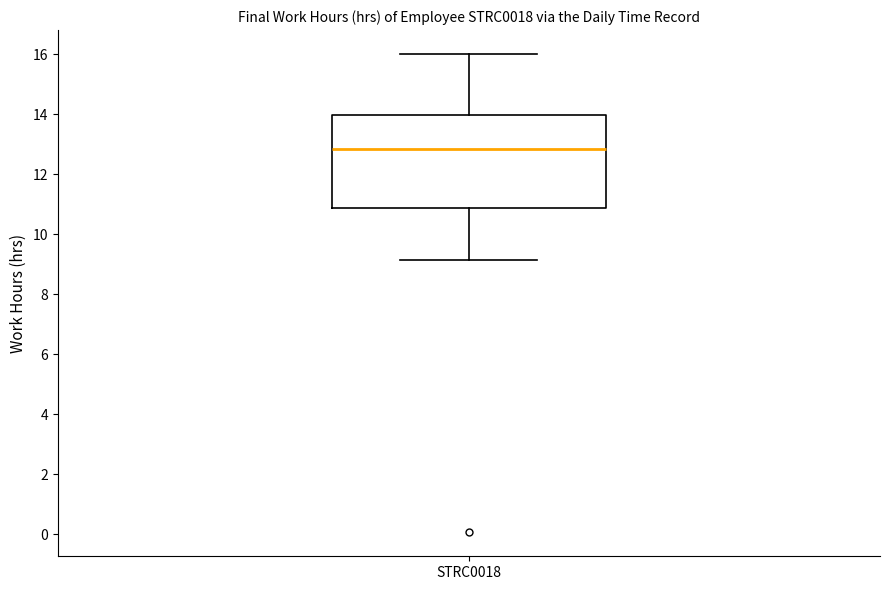

Transcribe this box plot: give where the median line is, the range the box spans, and where the two whiskers end, as read against the y-axis. The values are not printed on the chart, so give them approximately, as read against the axis.

median 12.8, box 10.8 to 14.0, whiskers 9.2 to 16.0